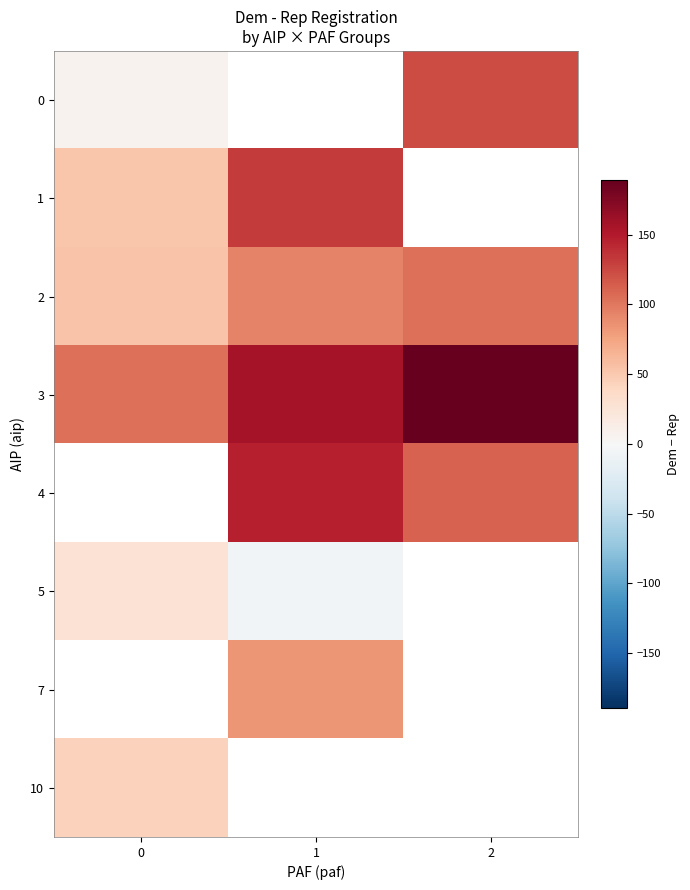

At how many categories does at least one series exceed 73?

3